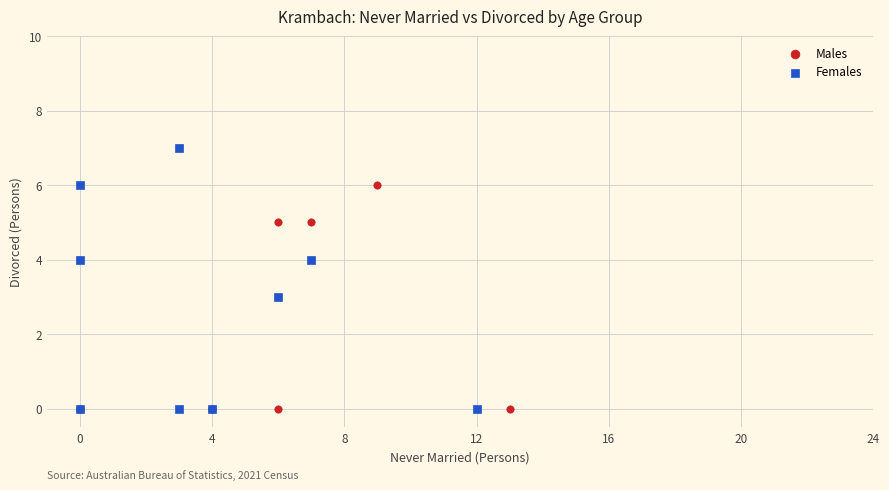

Which series contains the highest Y value?

Females